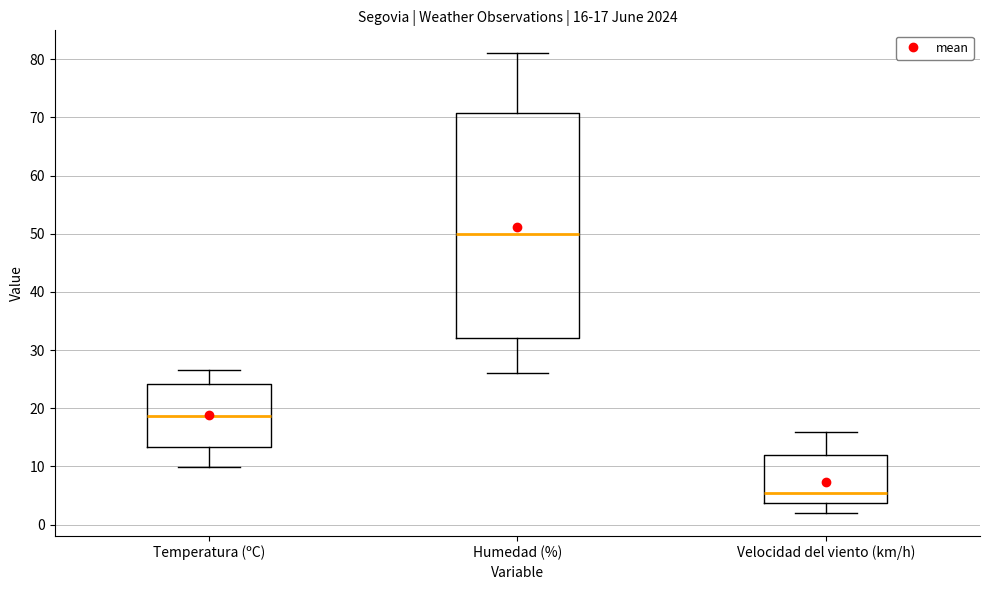

Which box is the tallest, from its lower edge to its upper edge?

Humedad (%)